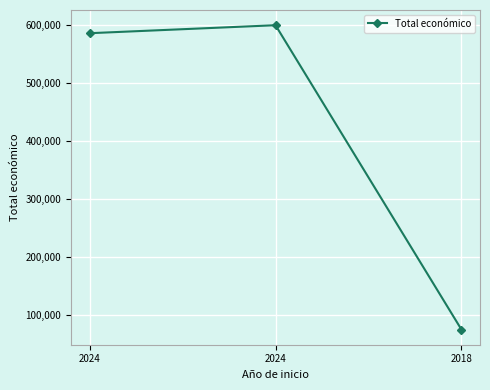

What is the ratio of the value at 2024 to the value at 2024?

1.0